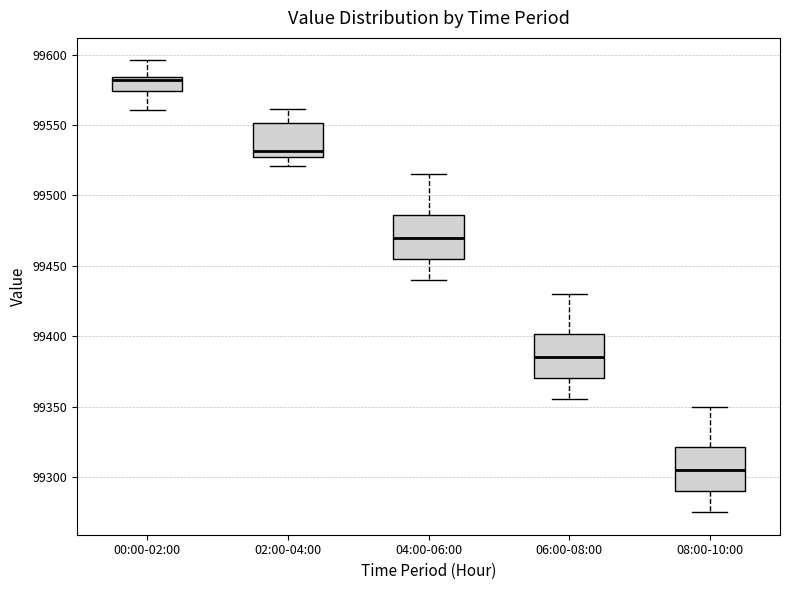

Reading left to right, read every box against the y-axis: the position of its median line, the range the box covers, and the ends of its whiskers. The values are not printed on the chart, so give them approximately, as read against the axis.

00:00-02:00: median 99580, box 99575 to 99585, whiskers 99560 to 99595
02:00-04:00: median 99530, box 99525 to 99550, whiskers 99520 to 99560
04:00-06:00: median 99470, box 99455 to 99485, whiskers 99440 to 99515
06:00-08:00: median 99385, box 99370 to 99400, whiskers 99355 to 99430
08:00-10:00: median 99305, box 99290 to 99320, whiskers 99275 to 99350